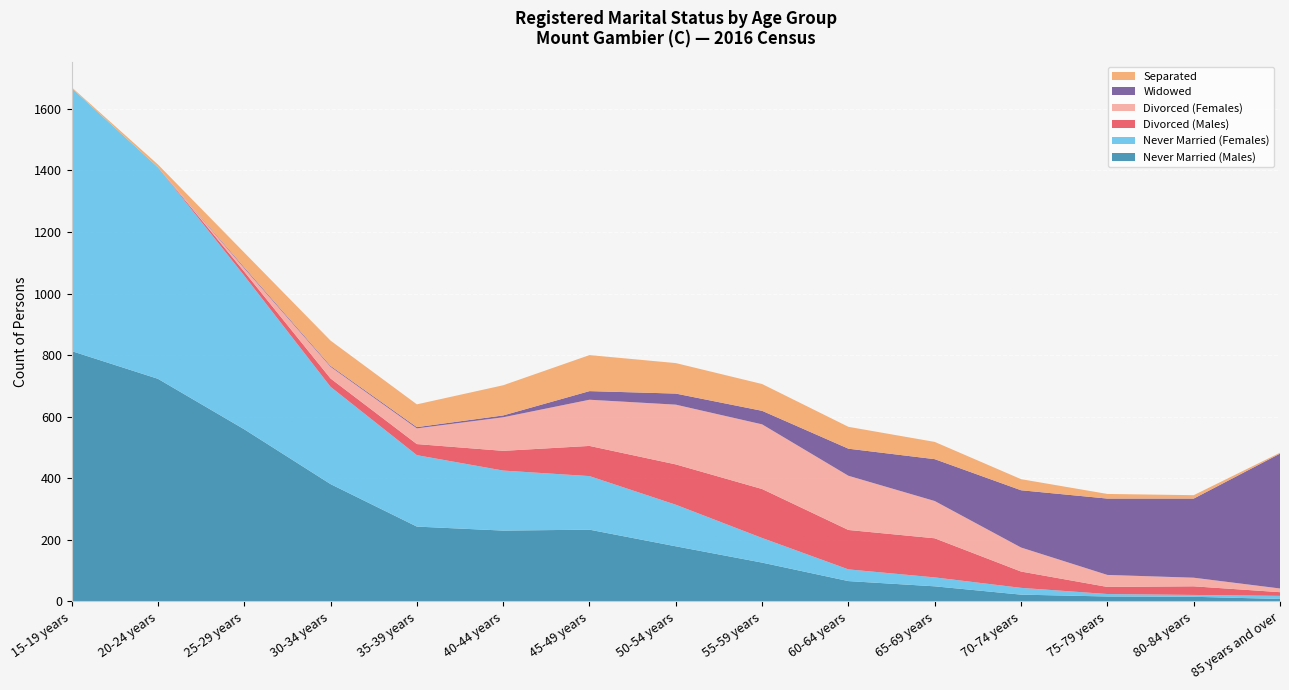

Reading left to right, transcribe all the data shown in this chart.

Never Married (Males): 813	723	559	381	243	230	233	179	126	66	49	22	16	15	8
Never Married (Females): 854	687	499	316	232	195	174	135	80	38	29	22	8	6	10
Divorced (Males): 0	0	13	27	36	64	98	131	159	128	127	53	23	28	12
Divorced (Females): 0	0	11	38	51	109	150	194	210	176	121	78	39	28	12
Widowed: 0	0	3	3	4	6	28	36	44	88	136	186	248	257	438
Separated: 3	9	48	82	74	98	117	99	87	71	56	36	15	11	3